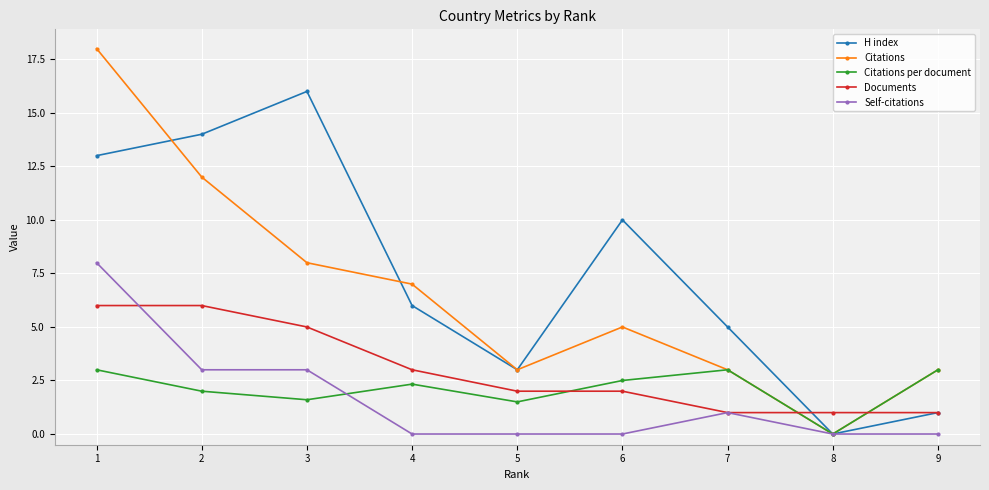

What is the difference between the H index values at 9 and 6?

9.0